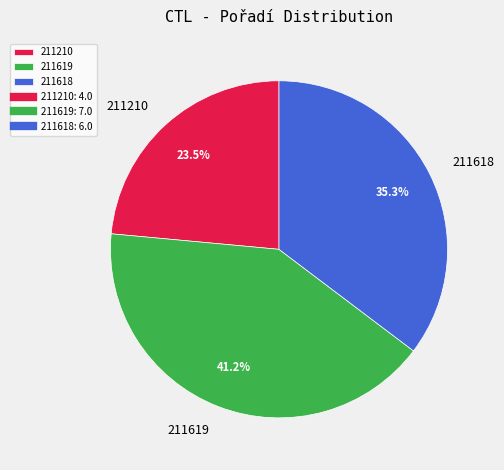

Is it true that 211619 is 41% of the pie?

True